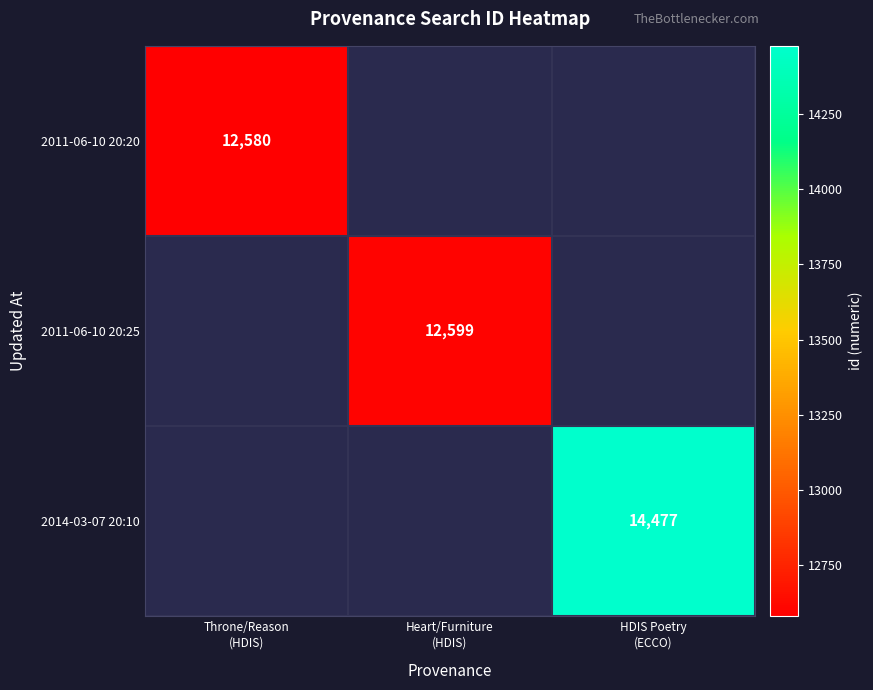

At how many categories does at least one series exceed 12686?

1